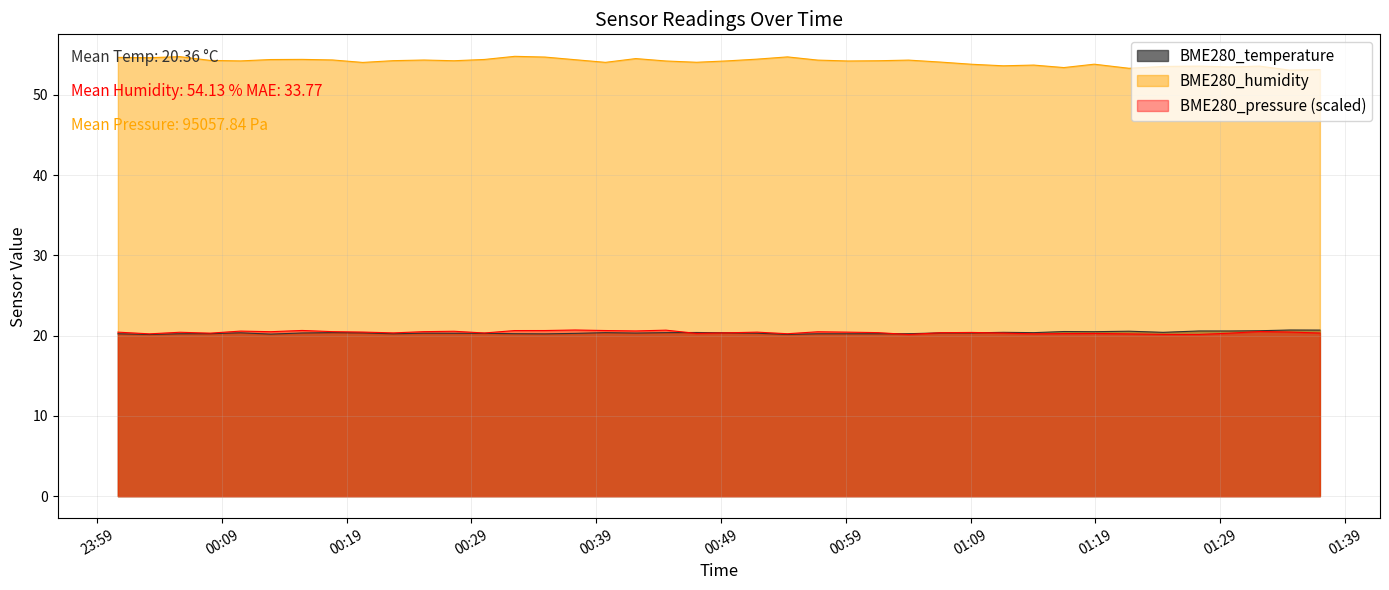

How many series are shown in this chart?

3